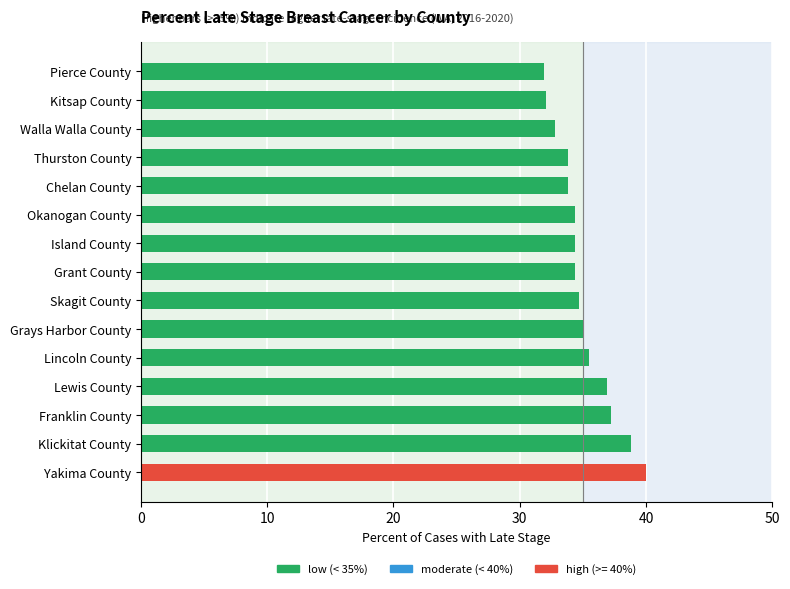

What value does the data have at Island County?

34.4